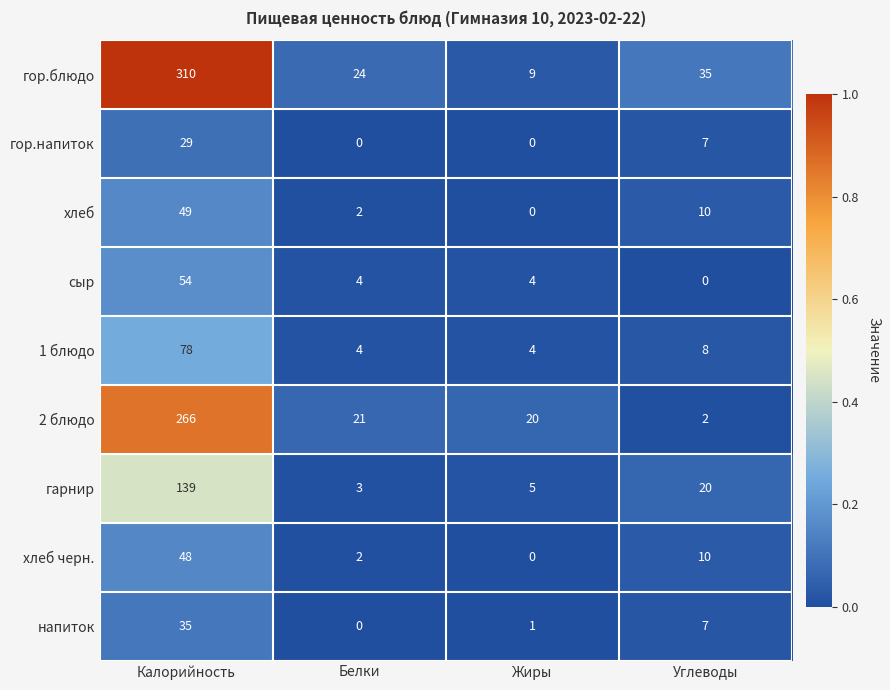

Rank the series at Калорийность from lowest to highest value.

гор.напиток, напиток, хлеб черн., хлеб, сыр, 1 блюдо, гарнир, 2 блюдо, гор.блюдо